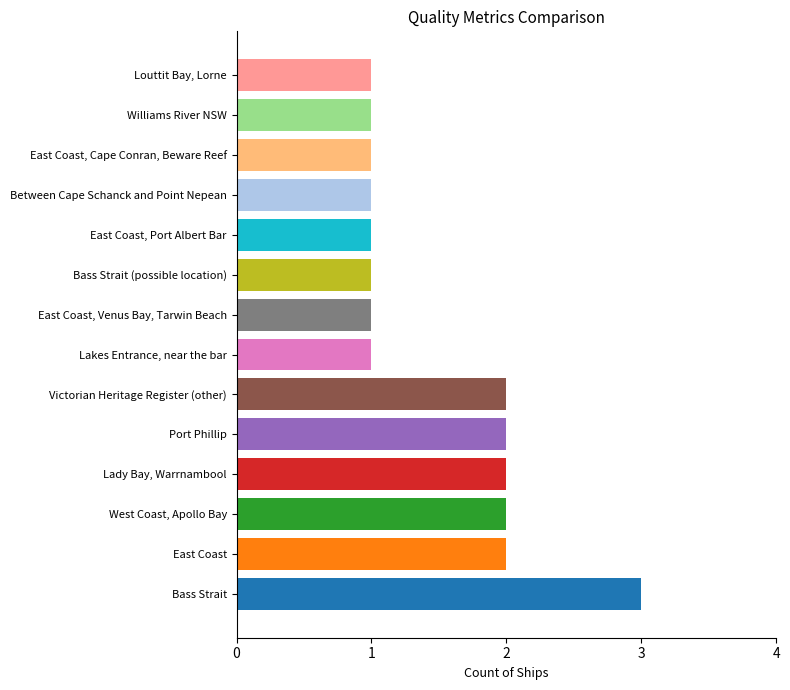

What is the smallest value displayed?

1